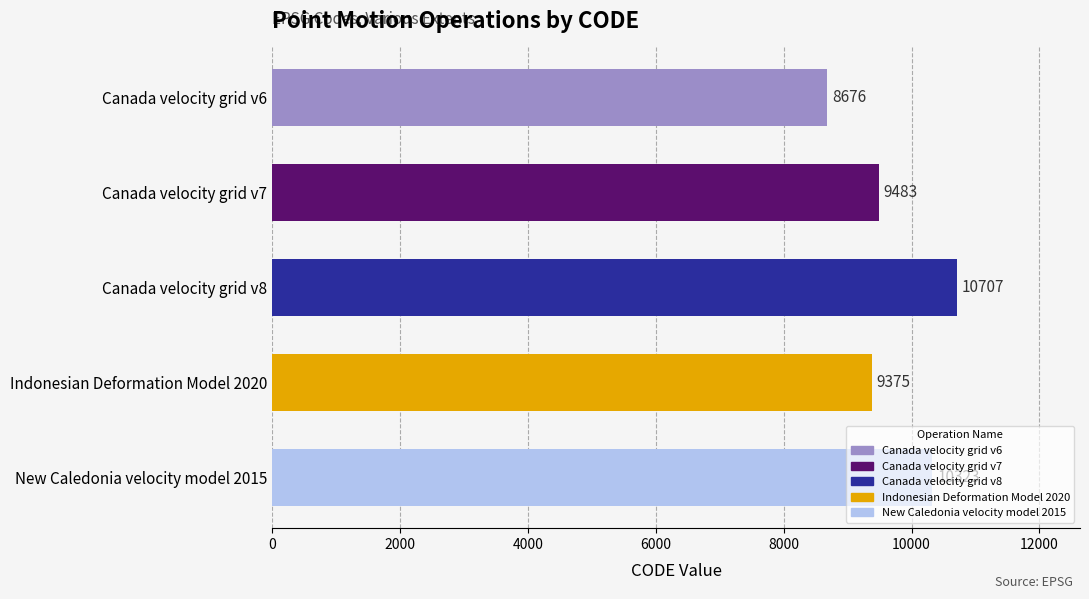

What is the average value?

9713